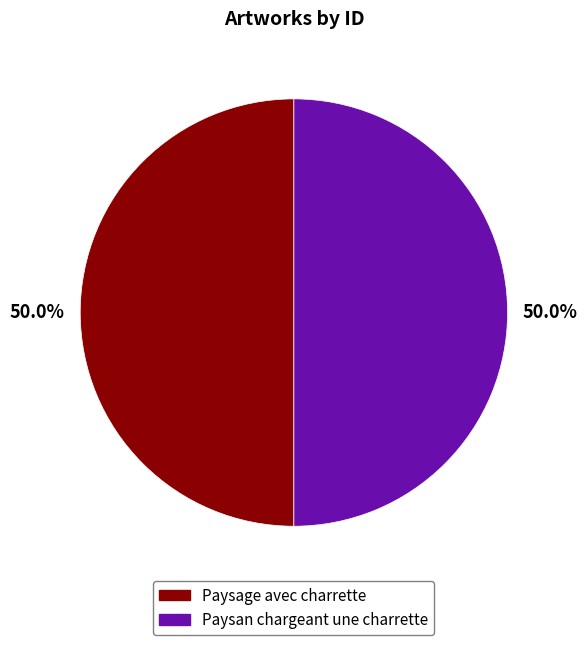

Is the sum of Paysan chargeant une charrette and Paysage avec charrette greater than half?

Yes